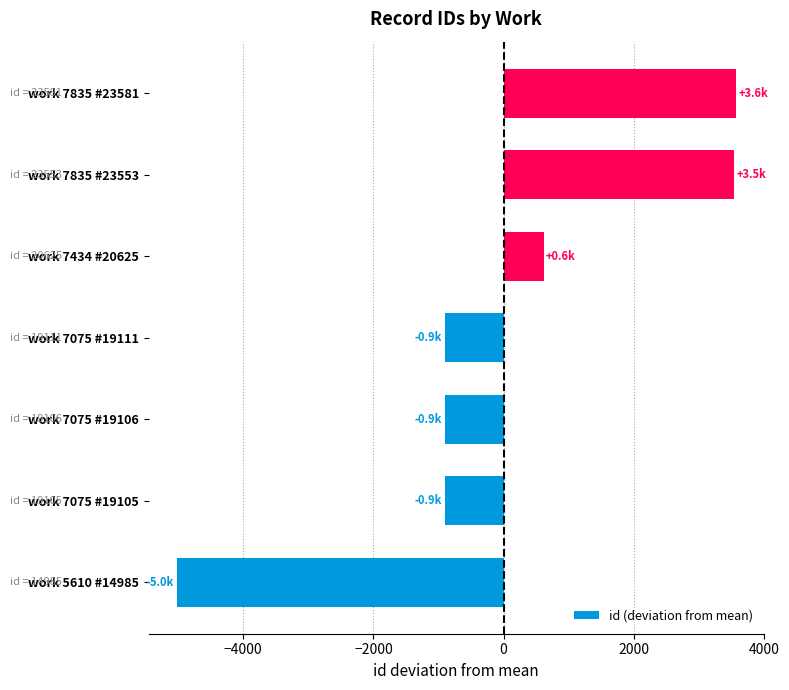

Where is the data nearest to the value -726?

work 7075 #19111